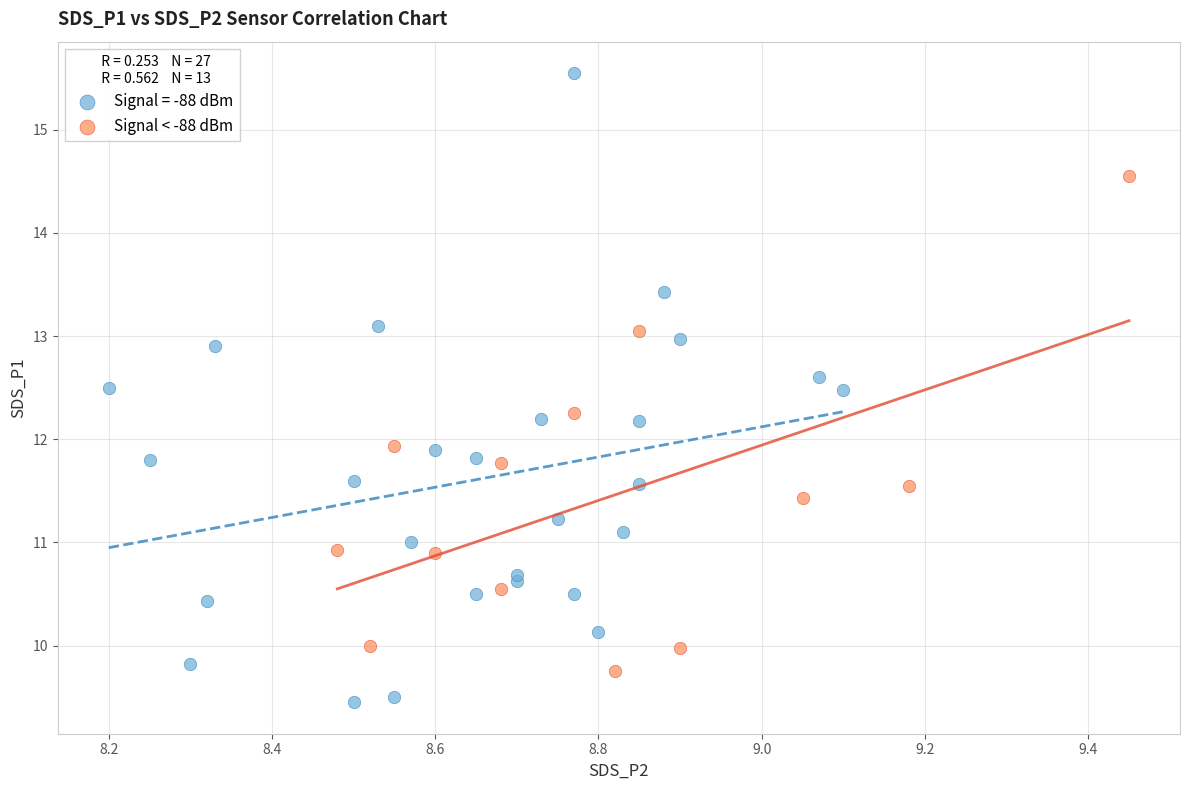

Which series has the widest spread of Y values?

Signal = -88 dBm